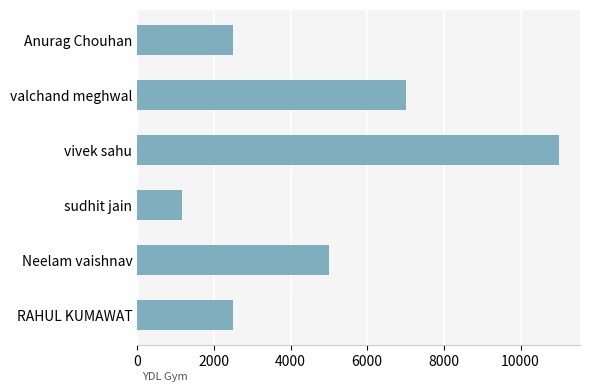

The chart shows a value of 12585 at valchand meghwal. True or false?

False